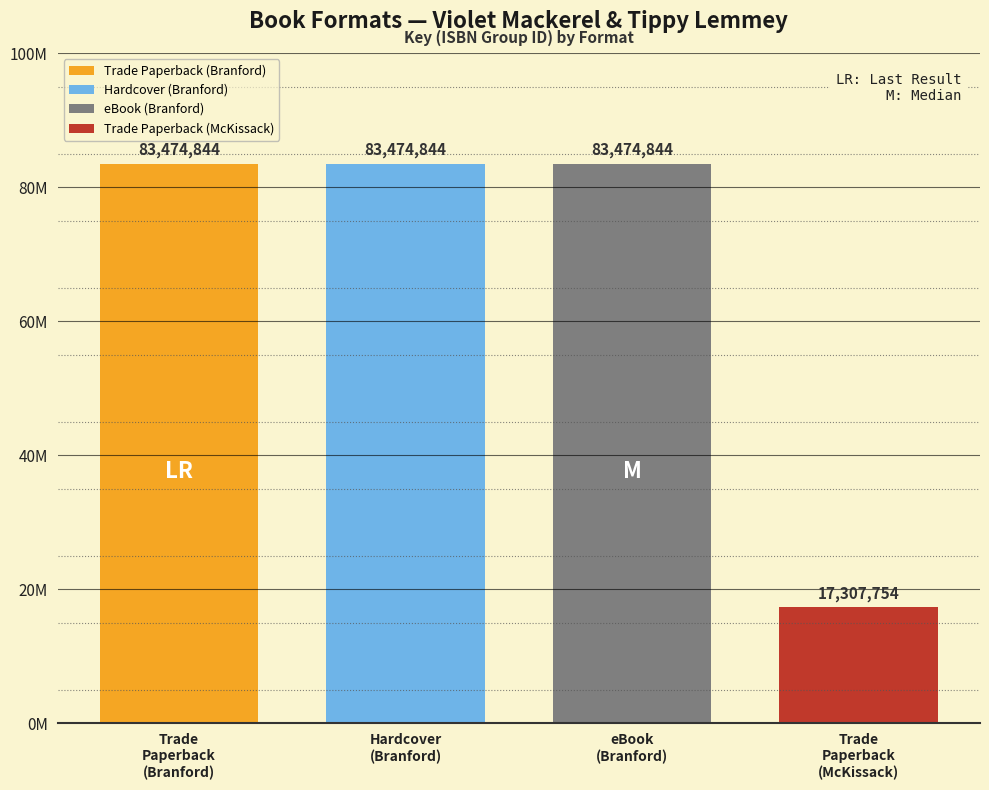

Does the chart contain any negative values?

No